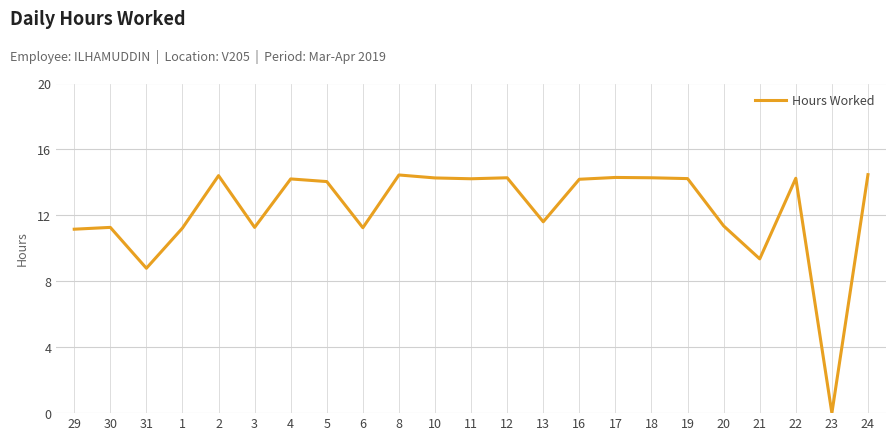

How many positive values are there?

22